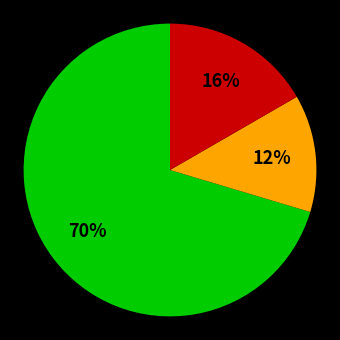

What percentage is the 5 slice, to the nearest percent?

4%